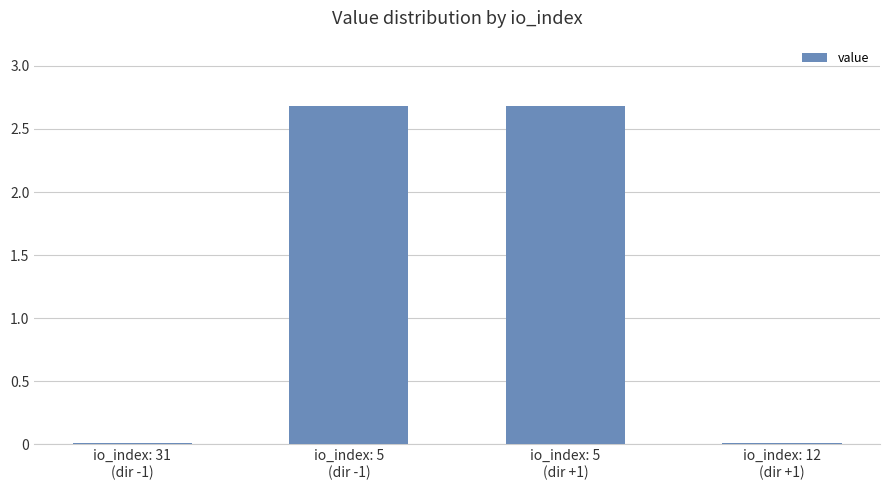

What is the greatest value displayed?

2.7